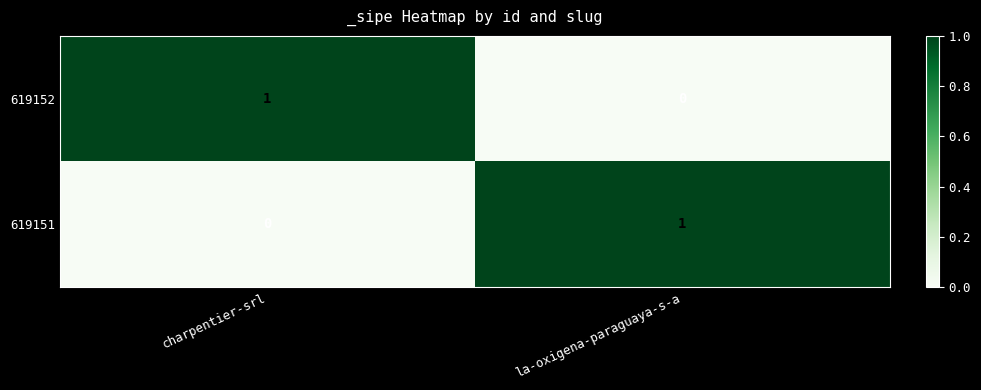

How many series are shown in this chart?

2